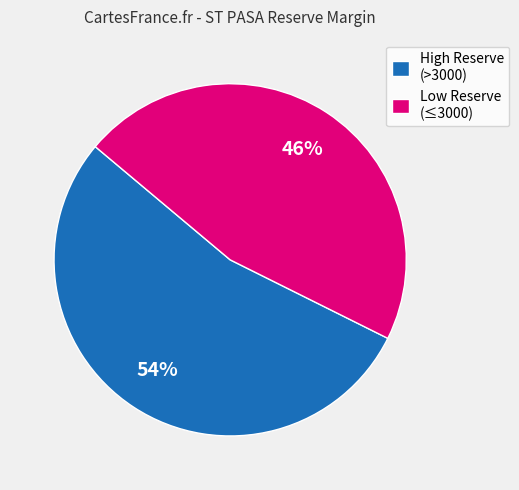

To the nearest percent, what portion does High Reserve (>3000) represent?

54%